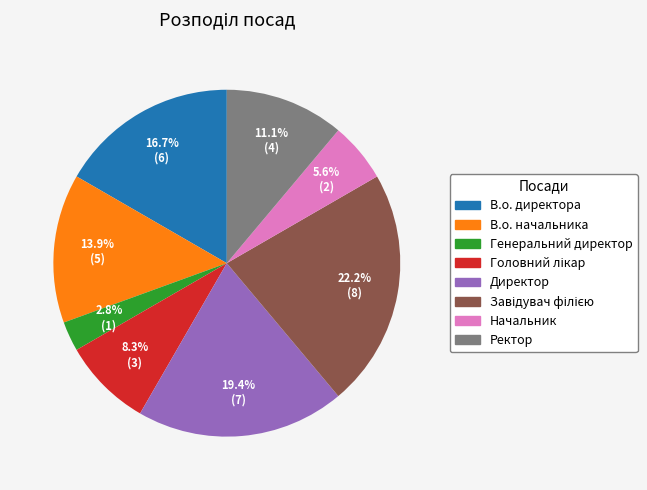

Between Ректор and Директор, which is larger?

Директор